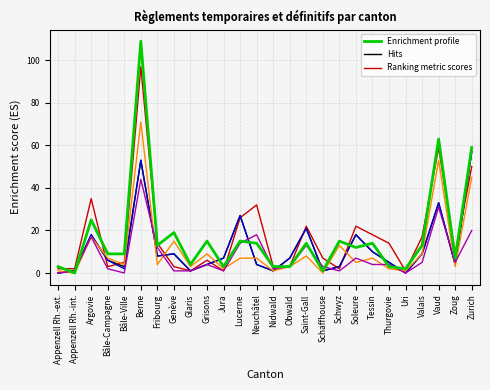

At which category is the sum across all series the highest?

Berne